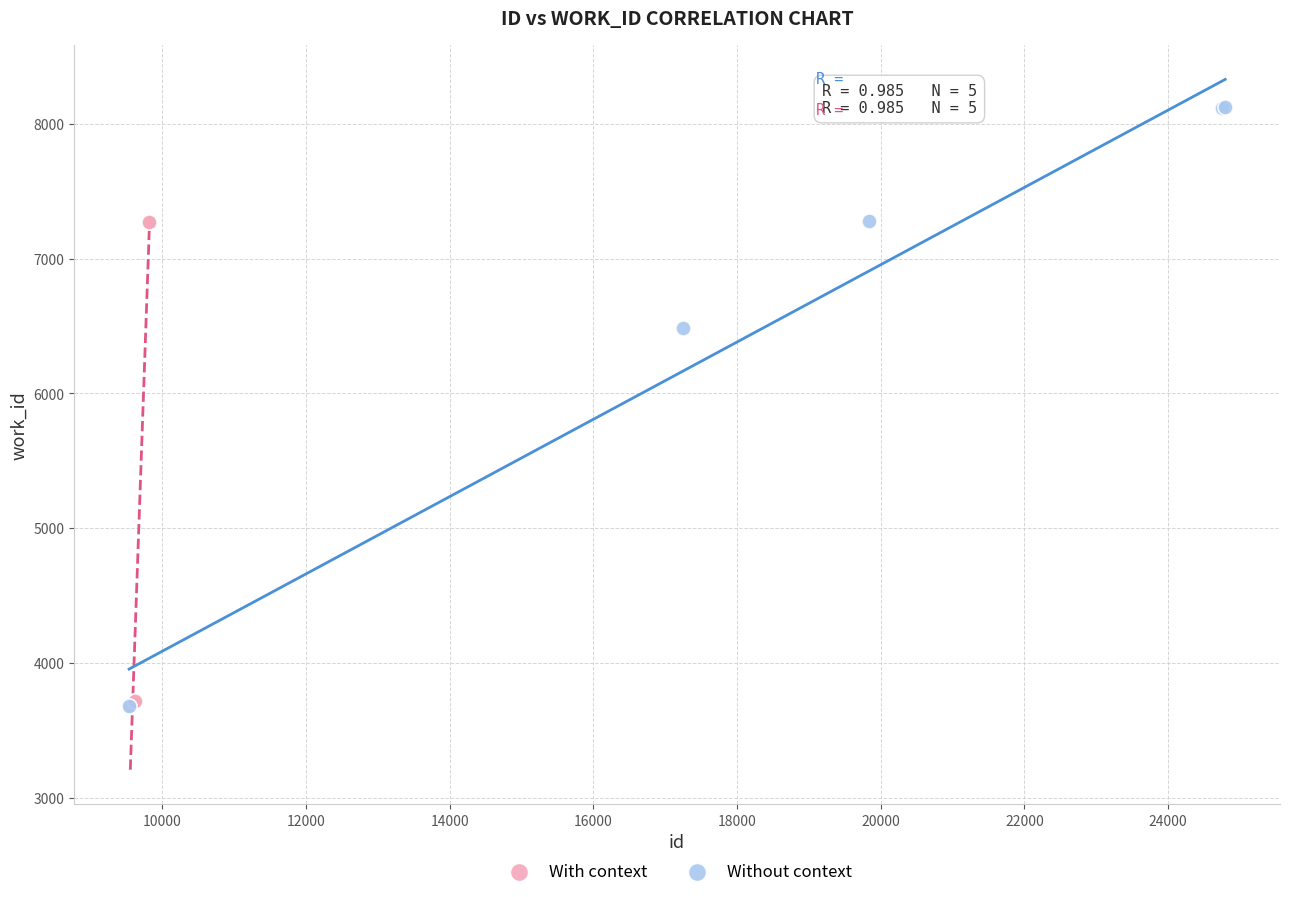

Which series reaches the maximum Y coordinate?

Without context